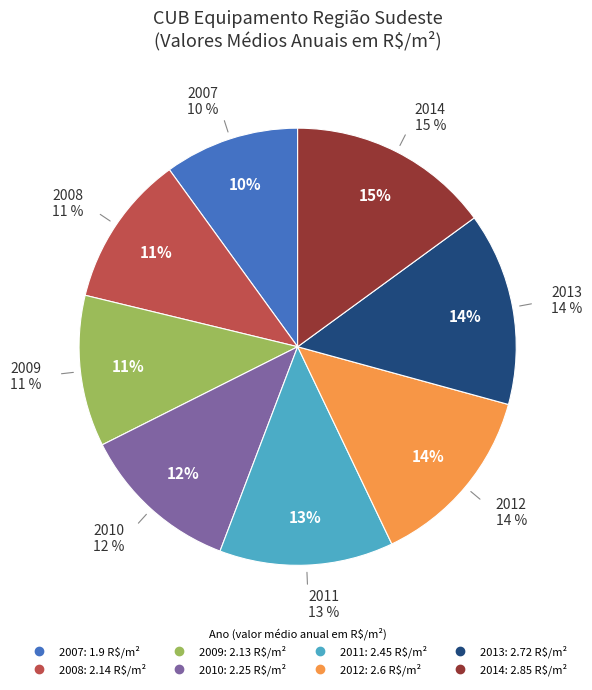

How much of the chart is everything except 2008?

88.8%